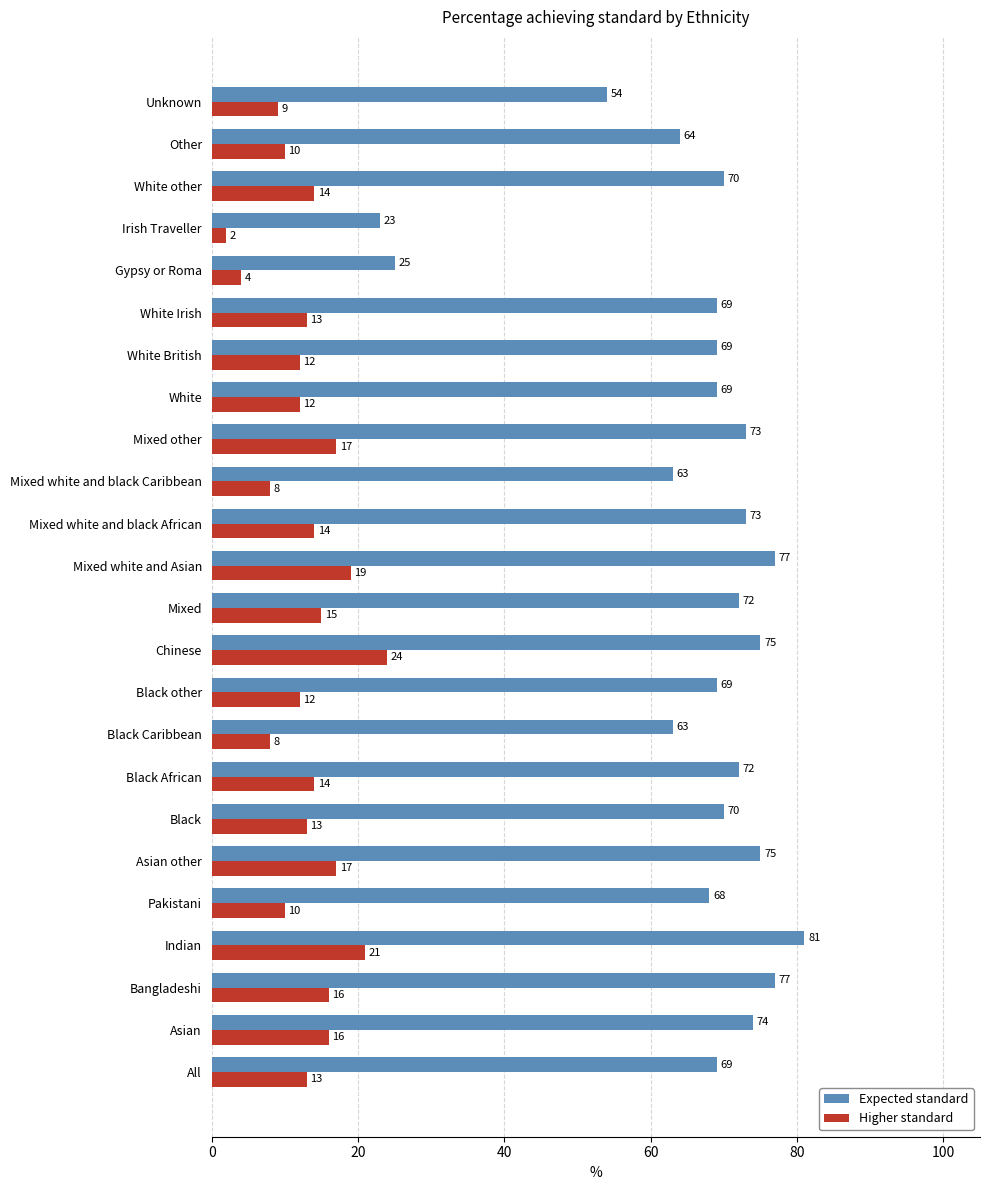

What is the difference between the highest and lowest values at White other?

56